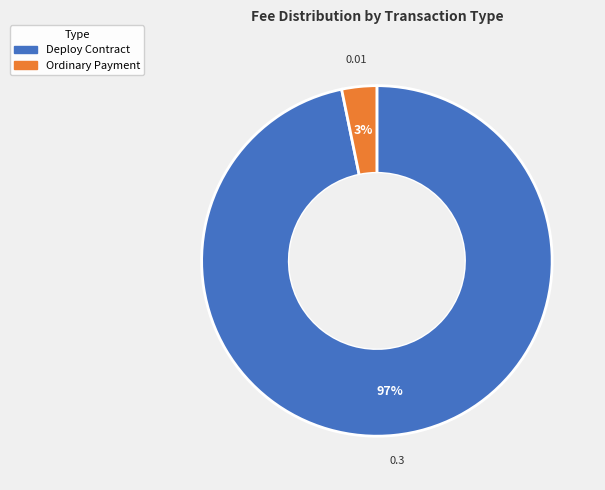

To the nearest percent, what is the difference between the Ordinary Payment and Deploy Contract slice percentages?

94%